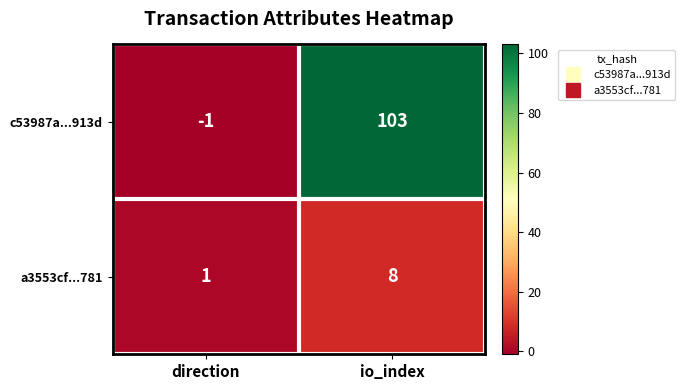

True or false: c53987a...913d has a value of 0 at direction.

False